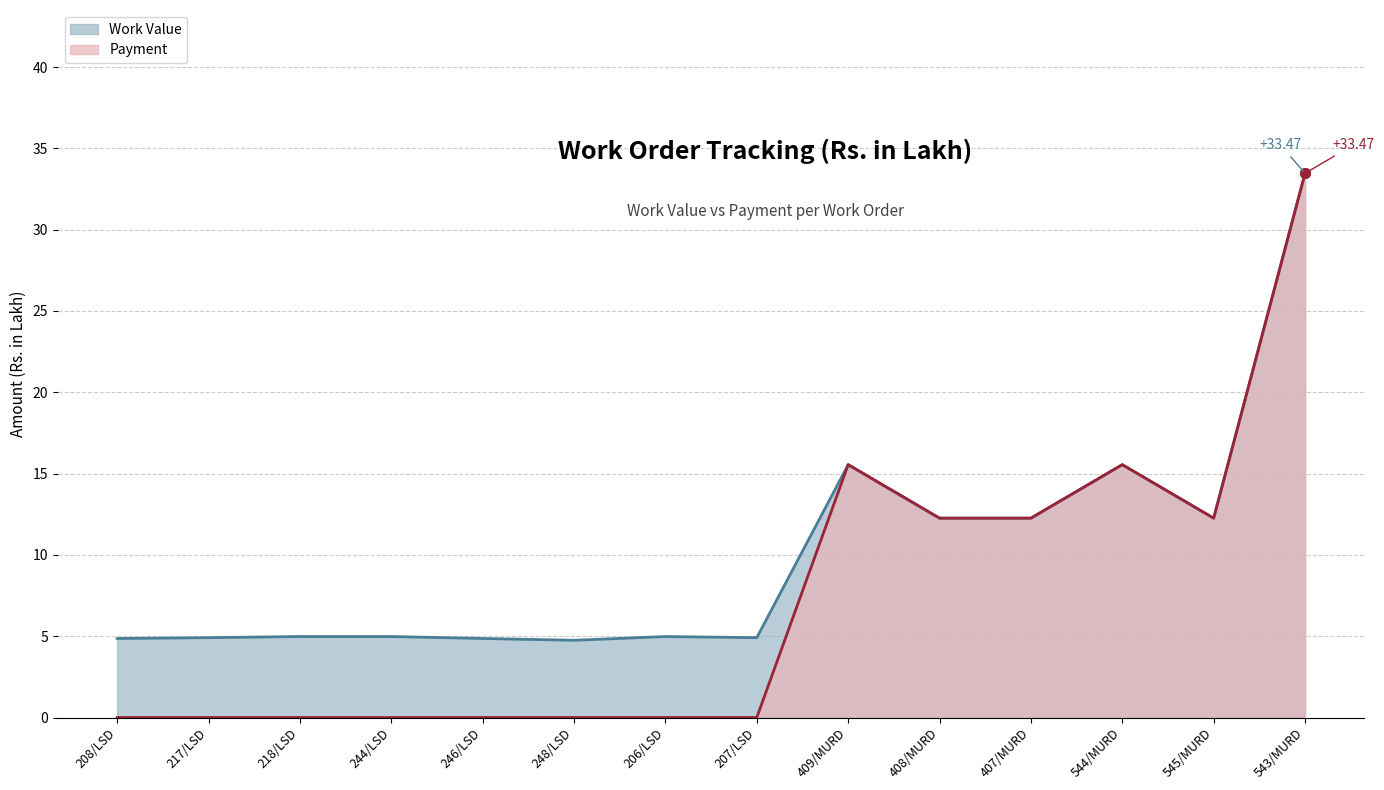

True or false: Work Value and Payment cross at least once.

False